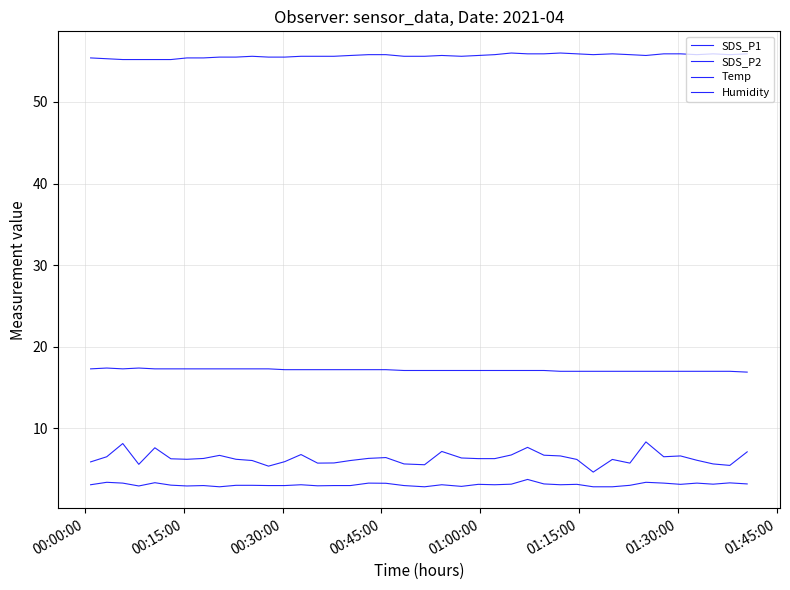

How many lines are shown in the chart?

4